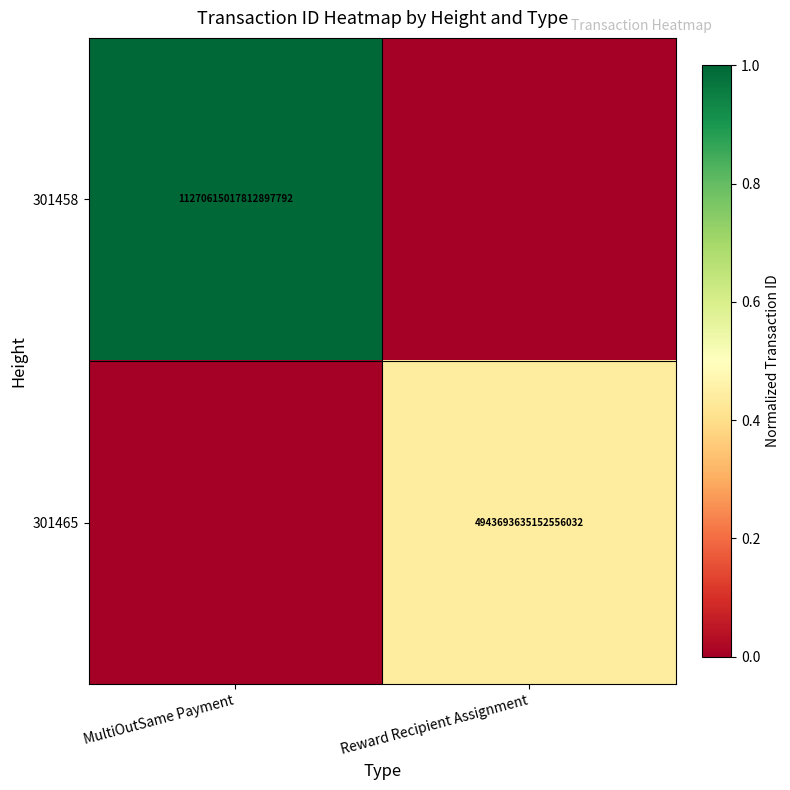

Is the value of 301465 at Reward Recipient Assignment greater than the value of 301458 at MultiOutSame Payment?

No